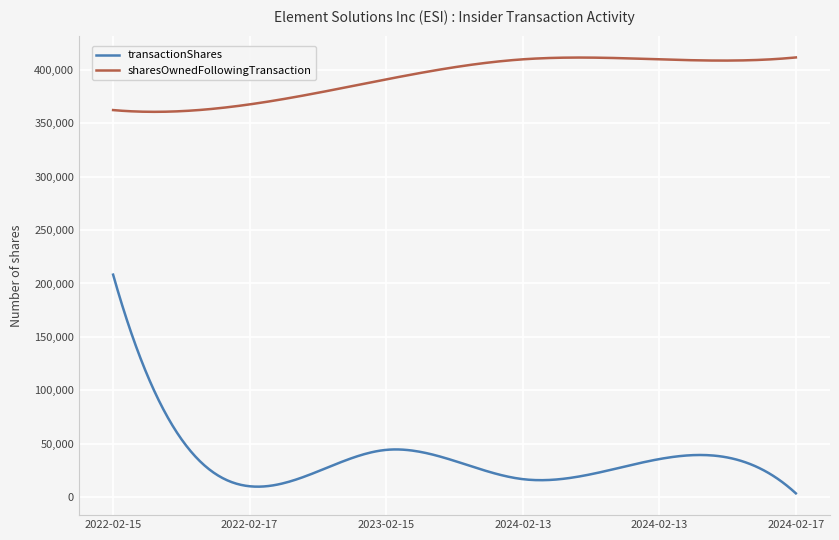

What are all the series names shown in the legend?

transactionShares, sharesOwnedFollowingTransaction